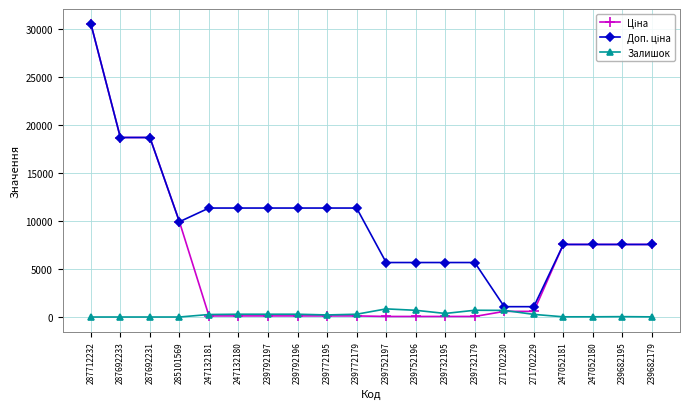

What position from the left is 271702229?

16